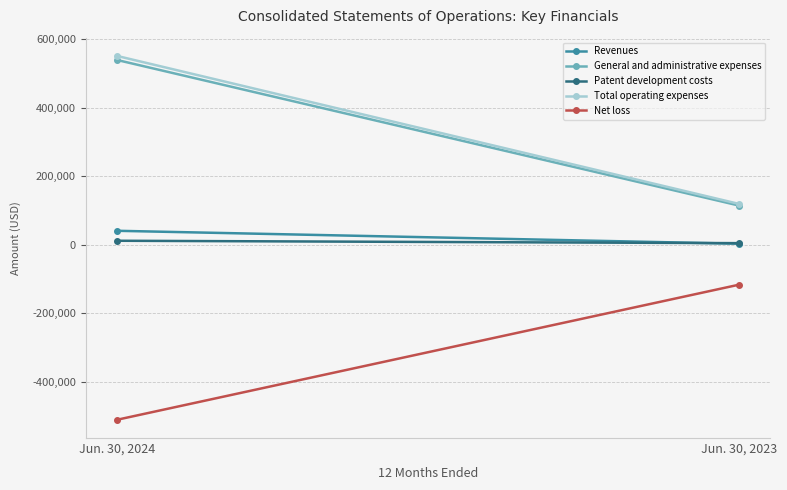

Rank the series at Jun. 30, 2023 from highest to lowest value.

Total operating expenses, General and administrative expenses, Patent development costs, Revenues, Net loss